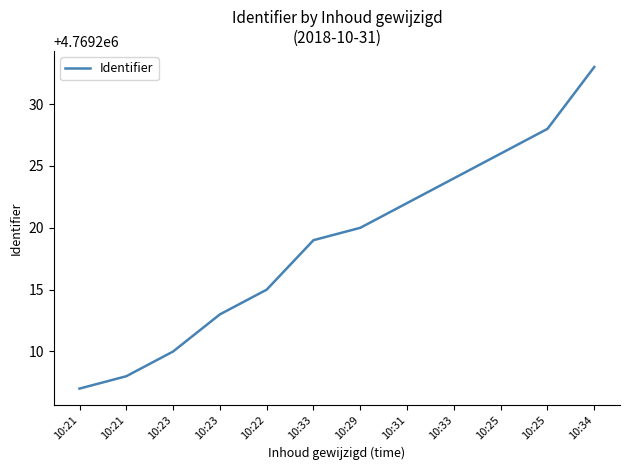

Does the chart display data point markers on the line(s)?

No